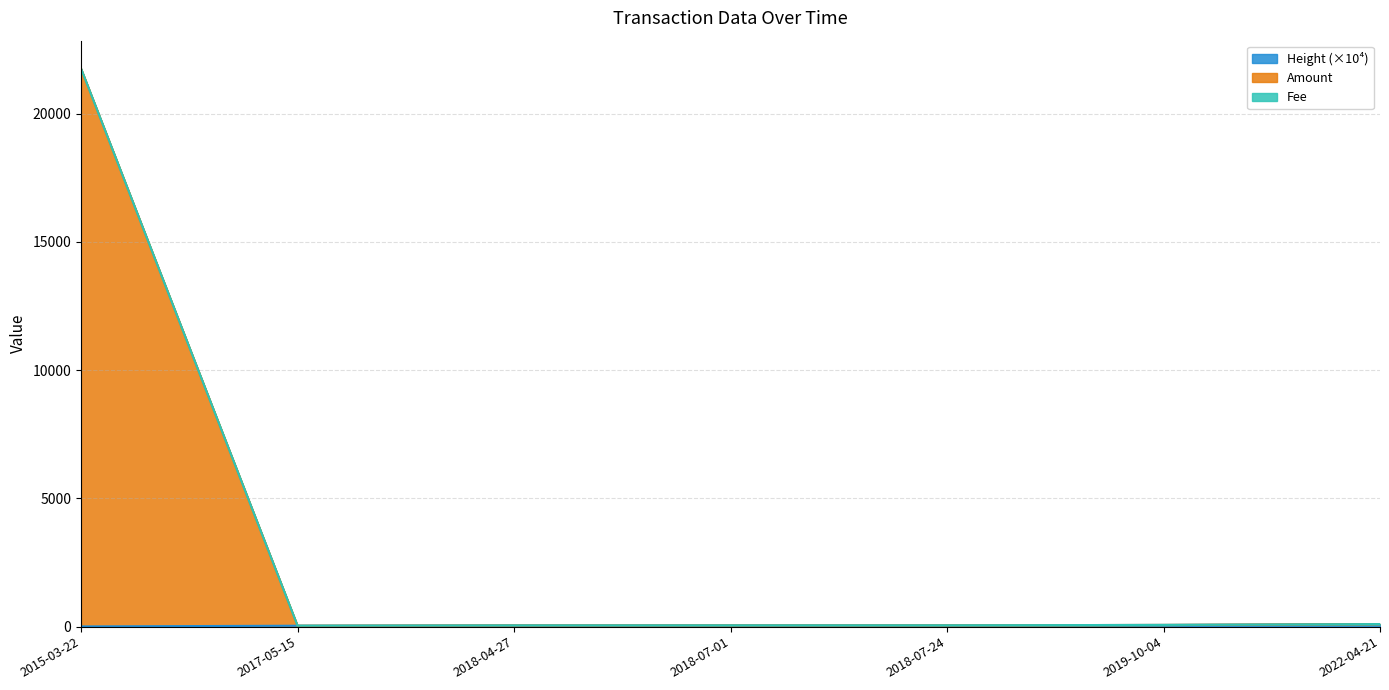

How many lines are shown in the chart?

3